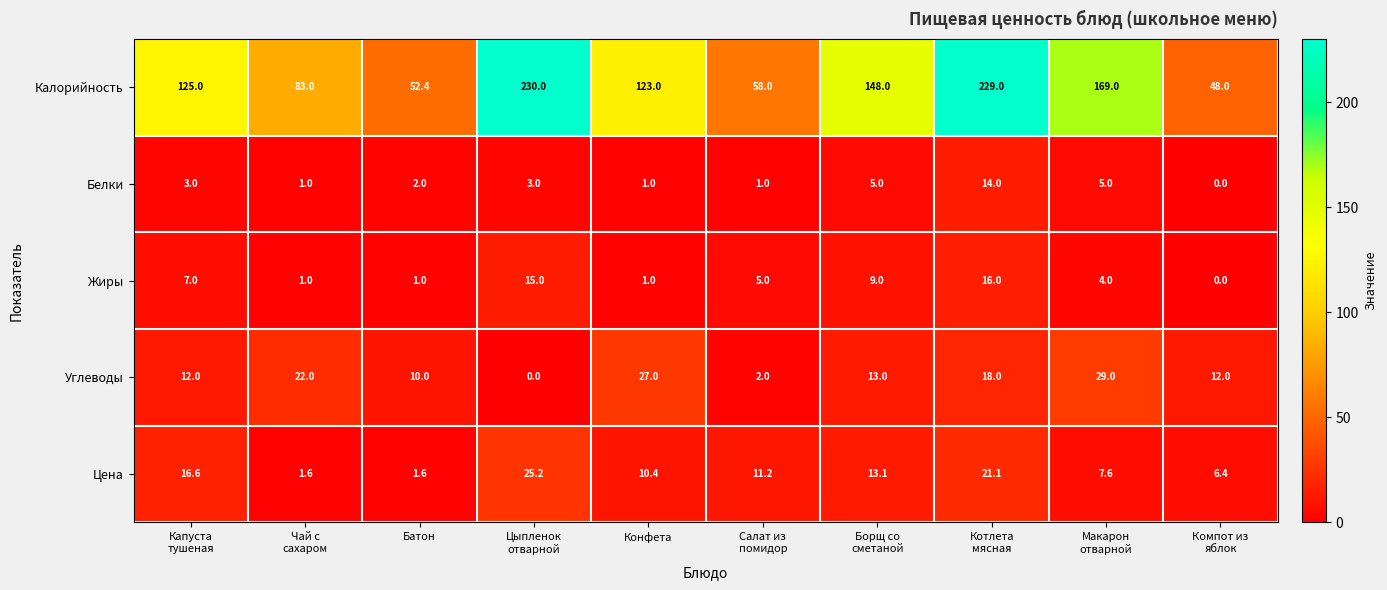

What is the spread (max minus min) of values at Батон?

51.4